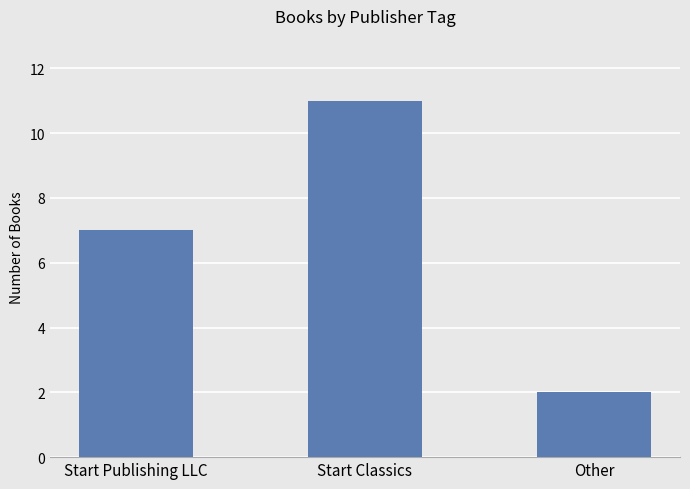

The value at Start Classics is 11. True or false?

True